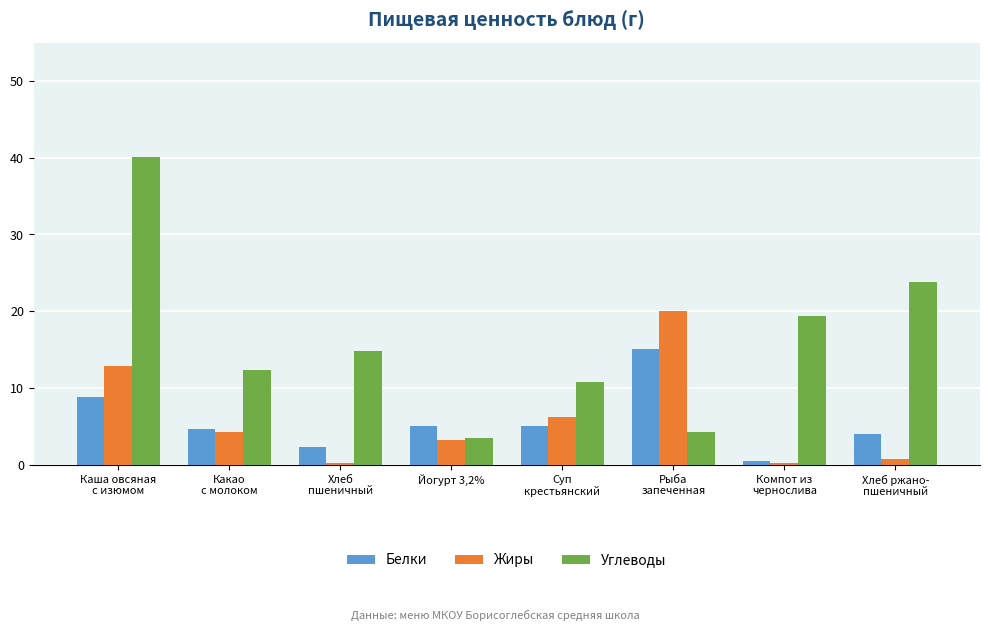

Which series has the widest spread of values?

Углеводы